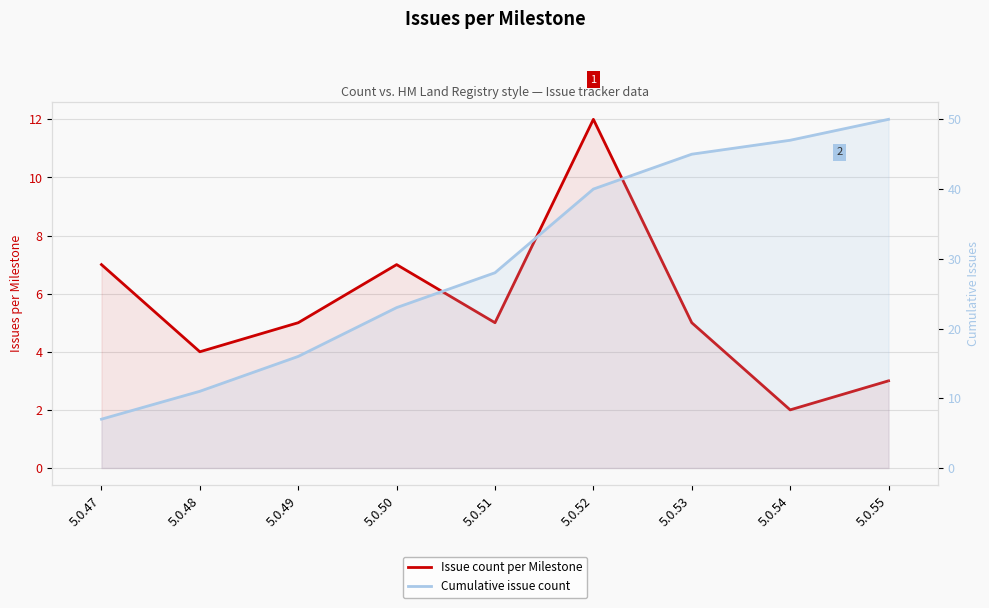

True or false: Cumulative issue count has more than 2 points higher than both neighbors.

False